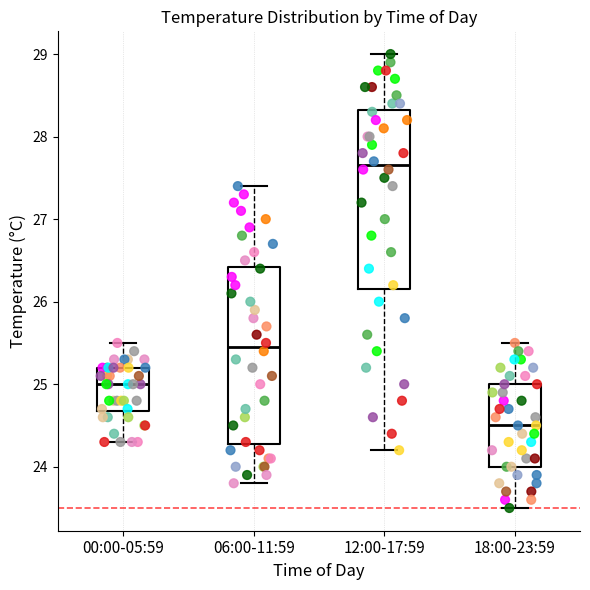

Reading left to right, transcribe this box plot: for each box, give where its median line is, the range the box spans, and where its two whiskers end, as read against the y-axis. The values are not printed on the chart, so give them approximately, as read against the axis.

00:00-05:59: median 25.0, box 24.7 to 25.2, whiskers 24.3 to 25.5
06:00-11:59: median 25.5, box 24.3 to 26.4, whiskers 23.8 to 27.4
12:00-17:59: median 27.7, box 26.2 to 28.3, whiskers 24.2 to 29.0
18:00-23:59: median 24.5, box 24.0 to 25.0, whiskers 23.5 to 25.5